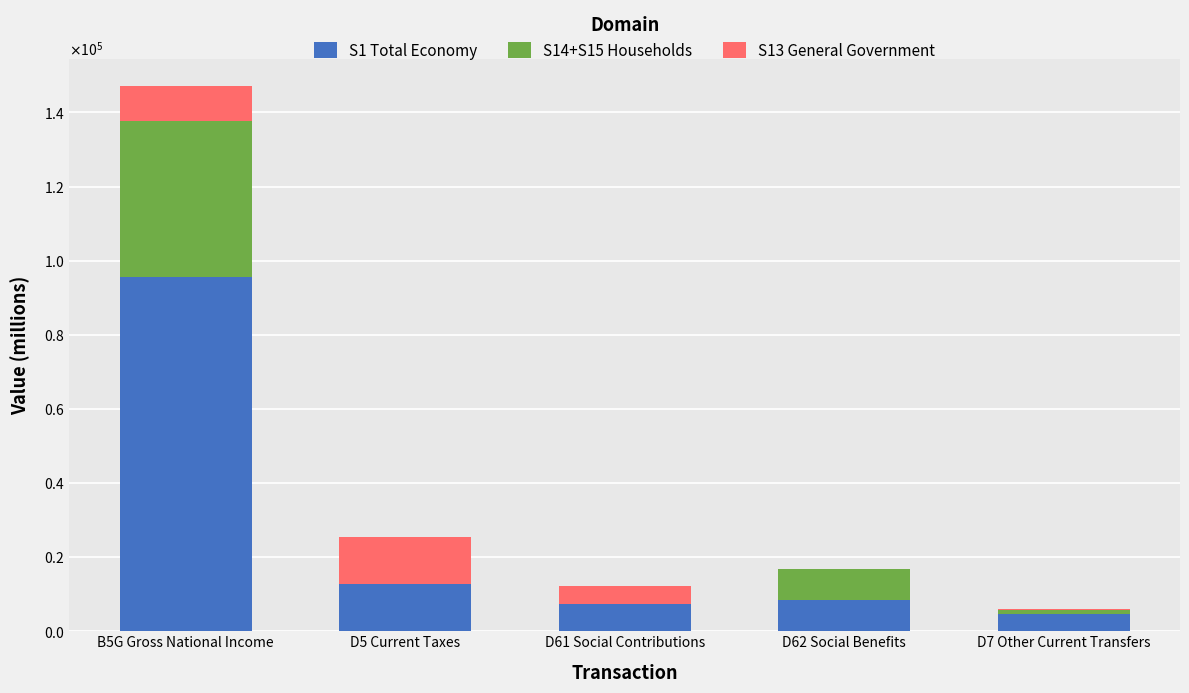

Does the chart contain stacked bars?

Yes